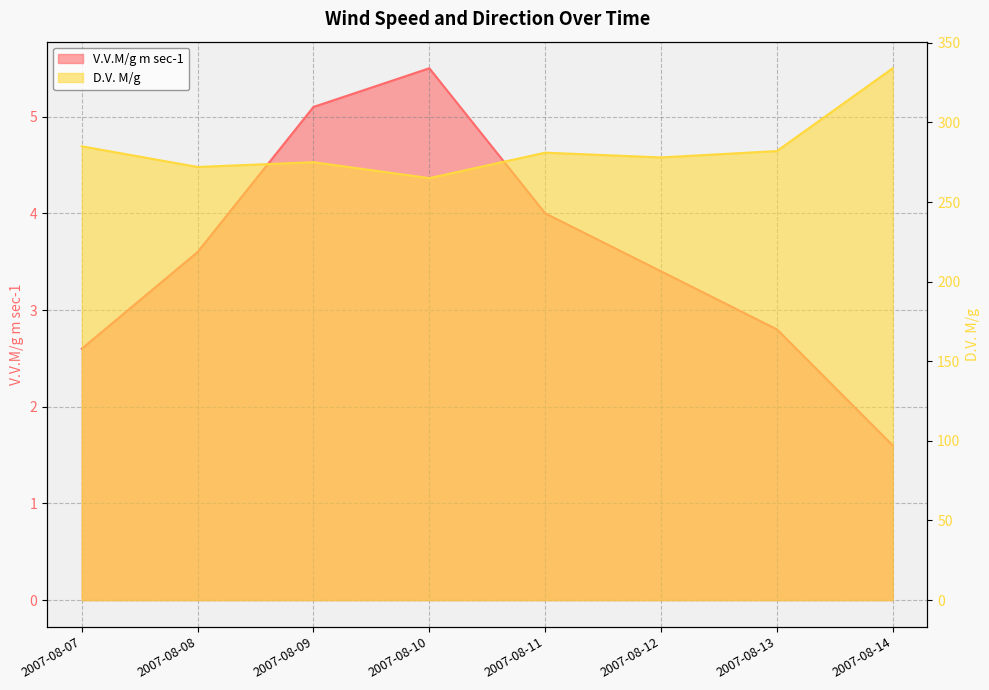

The D.V. M/g series shows 281.0 at 2007-08-11. True or false?

True